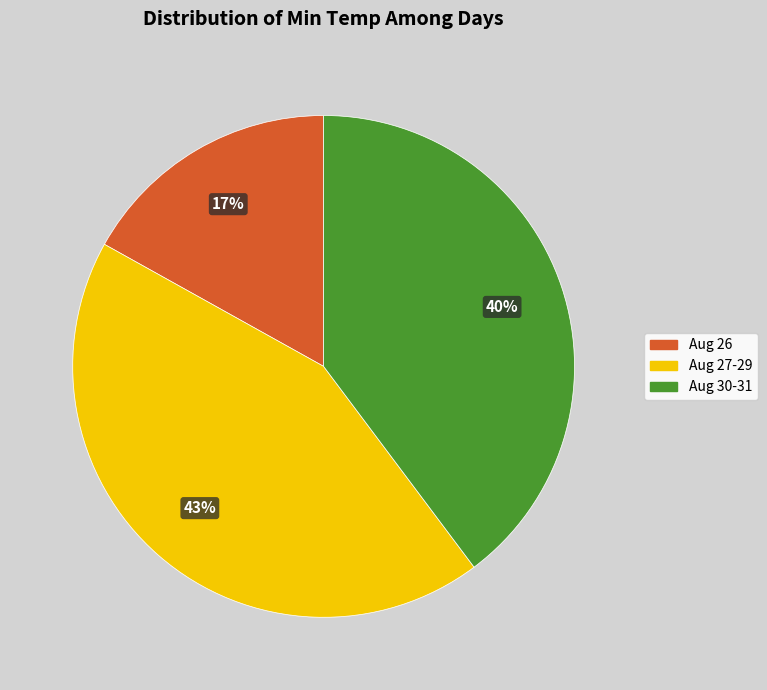

How many slices are in this pie chart?

3